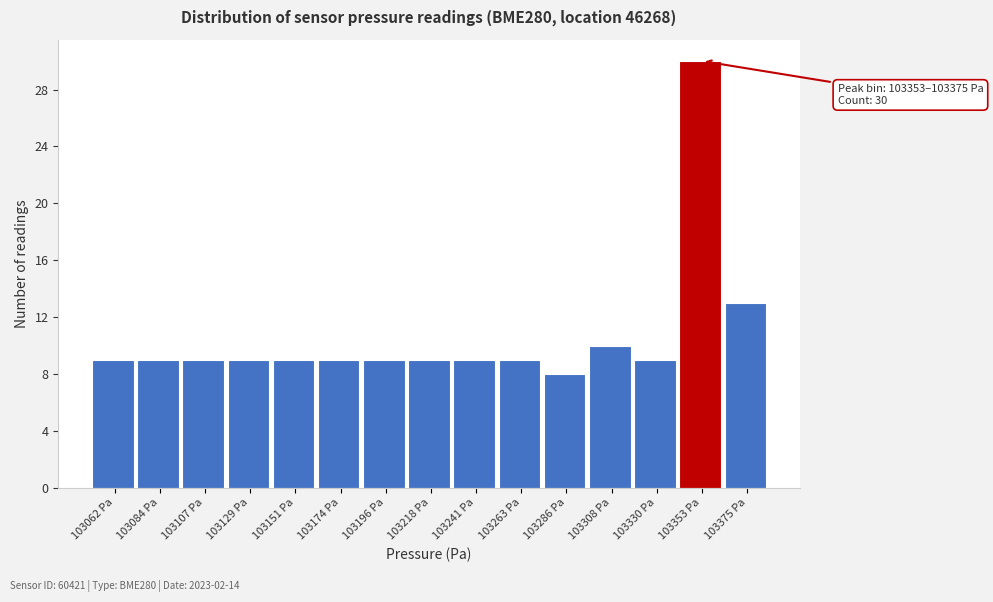

Reading left to right, extract all data points from this chart.

9	9	9	9	9	9	9	9	9	9	8	10	9	30	13